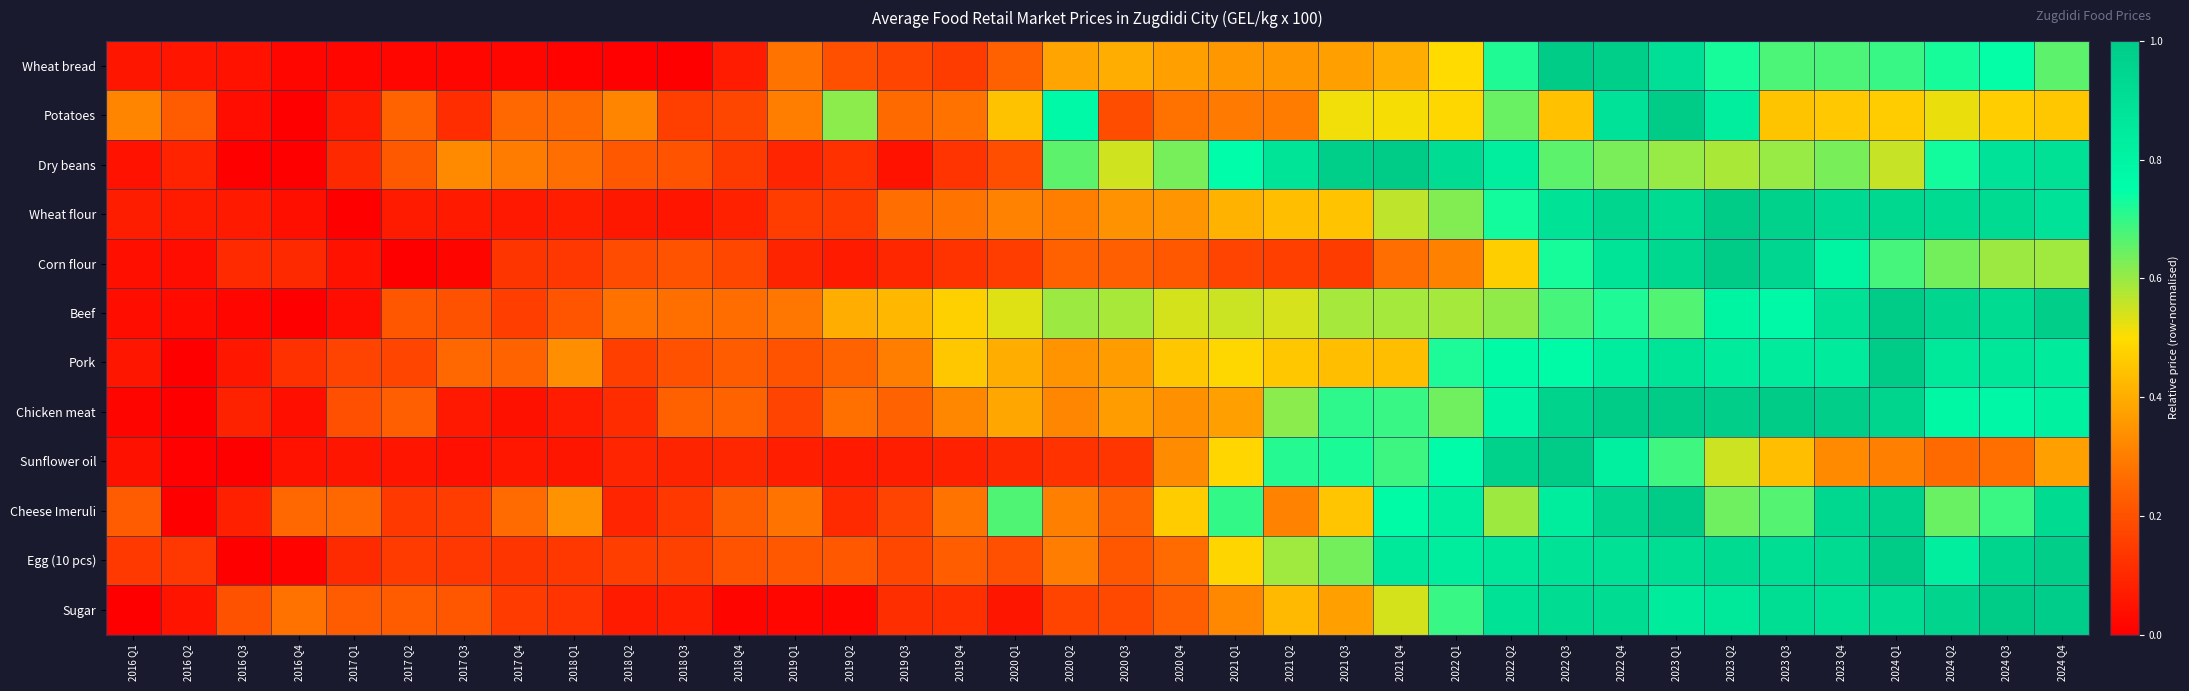

Reading left to right, transcribe all the data shown in this chart.

Wheat bread: 2016 Q1=0.1	2016 Q2=0.1	2016 Q3=0.0	2016 Q4=0.0	2017 Q1=0.0	2017 Q2=0.0	2017 Q3=0.0	2017 Q4=0.0	2018 Q1=0.0	2018 Q2=0.0	2018 Q3=0.0	2018 Q4=0.1	2019 Q1=0.3	2019 Q2=0.2	2019 Q3=0.2	2019 Q4=0.1	2020 Q1=0.2	2020 Q2=0.4	2020 Q3=0.4	2020 Q4=0.4	2021 Q1=0.4	2021 Q2=0.4	2021 Q3=0.4	2021 Q4=0.4	2022 Q1=0.5	2022 Q2=0.7	2022 Q3=1.0	2022 Q4=1.0	2023 Q1=0.9	2023 Q2=0.7	2023 Q3=0.7	2023 Q4=0.7	2024 Q1=0.7	2024 Q2=0.7	2024 Q3=0.7	2024 Q4=0.7
Potatoes: 2016 Q1=0.3	2016 Q2=0.2	2016 Q3=0.0	2016 Q4=0.0	2017 Q1=0.1	2017 Q2=0.2	2017 Q3=0.1	2017 Q4=0.3	2018 Q1=0.3	2018 Q2=0.3	2018 Q3=0.2	2018 Q4=0.2	2019 Q1=0.3	2019 Q2=0.6	2019 Q3=0.3	2019 Q4=0.3	2020 Q1=0.4	2020 Q2=0.8	2020 Q3=0.2	2020 Q4=0.3	2021 Q1=0.3	2021 Q2=0.3	2021 Q3=0.5	2021 Q4=0.5	2022 Q1=0.5	2022 Q2=0.6	2022 Q3=0.4	2022 Q4=0.9	2023 Q1=1.0	2023 Q2=0.8	2023 Q3=0.4	2023 Q4=0.5	2024 Q1=0.5	2024 Q2=0.5	2024 Q3=0.5	2024 Q4=0.5
Dry beans: 2016 Q1=0.0	2016 Q2=0.1	2016 Q3=0.0	2016 Q4=0.0	2017 Q1=0.1	2017 Q2=0.2	2017 Q3=0.3	2017 Q4=0.3	2018 Q1=0.3	2018 Q2=0.2	2018 Q3=0.2	2018 Q4=0.1	2019 Q1=0.1	2019 Q2=0.1	2019 Q3=0.0	2019 Q4=0.1	2020 Q1=0.2	2020 Q2=0.7	2020 Q3=0.5	2020 Q4=0.6	2021 Q1=0.8	2021 Q2=0.9	2021 Q3=1.0	2021 Q4=1.0	2022 Q1=0.9	2022 Q2=0.8	2022 Q3=0.7	2022 Q4=0.6	2023 Q1=0.6	2023 Q2=0.6	2023 Q3=0.6	2023 Q4=0.6	2024 Q1=0.6	2024 Q2=0.7	2024 Q3=0.9	2024 Q4=0.9
Wheat flour: 2016 Q1=0.1	2016 Q2=0.1	2016 Q3=0.1	2016 Q4=0.0	2017 Q1=0.0	2017 Q2=0.1	2017 Q3=0.1	2017 Q4=0.1	2018 Q1=0.1	2018 Q2=0.1	2018 Q3=0.1	2018 Q4=0.1	2019 Q1=0.2	2019 Q2=0.1	2019 Q3=0.3	2019 Q4=0.3	2020 Q1=0.3	2020 Q2=0.3	2020 Q3=0.3	2020 Q4=0.3	2021 Q1=0.4	2021 Q2=0.4	2021 Q3=0.4	2021 Q4=0.6	2022 Q1=0.6	2022 Q2=0.7	2022 Q3=0.9	2022 Q4=0.9	2023 Q1=0.9	2023 Q2=1.0	2023 Q3=1.0	2023 Q4=0.9	2024 Q1=0.9	2024 Q2=0.9	2024 Q3=0.9	2024 Q4=0.9
Corn flour: 2016 Q1=0.0	2016 Q2=0.0	2016 Q3=0.1	2016 Q4=0.1	2017 Q1=0.0	2017 Q2=0.0	2017 Q3=0.0	2017 Q4=0.1	2018 Q1=0.1	2018 Q2=0.2	2018 Q3=0.2	2018 Q4=0.2	2019 Q1=0.1	2019 Q2=0.1	2019 Q3=0.1	2019 Q4=0.1	2020 Q1=0.2	2020 Q2=0.2	2020 Q3=0.2	2020 Q4=0.2	2021 Q1=0.2	2021 Q2=0.2	2021 Q3=0.2	2021 Q4=0.3	2022 Q1=0.3	2022 Q2=0.5	2022 Q3=0.7	2022 Q4=0.9	2023 Q1=0.9	2023 Q2=1.0	2023 Q3=0.9	2023 Q4=0.8	2024 Q1=0.7	2024 Q2=0.6	2024 Q3=0.6	2024 Q4=0.6
Beef: 2016 Q1=0.0	2016 Q2=0.0	2016 Q3=0.0	2016 Q4=0.0	2017 Q1=0.0	2017 Q2=0.2	2017 Q3=0.2	2017 Q4=0.2	2018 Q1=0.2	2018 Q2=0.3	2018 Q3=0.3	2018 Q4=0.3	2019 Q1=0.3	2019 Q2=0.4	2019 Q3=0.4	2019 Q4=0.5	2020 Q1=0.5	2020 Q2=0.6	2020 Q3=0.6	2020 Q4=0.5	2021 Q1=0.6	2021 Q2=0.5	2021 Q3=0.6	2021 Q4=0.6	2022 Q1=0.6	2022 Q2=0.6	2022 Q3=0.7	2022 Q4=0.7	2023 Q1=0.7	2023 Q2=0.8	2023 Q3=0.8	2023 Q4=0.9	2024 Q1=1.0	2024 Q2=0.9	2024 Q3=0.9	2024 Q4=1.0
Pork: 2016 Q1=0.1	2016 Q2=0.0	2016 Q3=0.1	2016 Q4=0.1	2017 Q1=0.2	2017 Q2=0.2	2017 Q3=0.3	2017 Q4=0.2	2018 Q1=0.3	2018 Q2=0.2	2018 Q3=0.2	2018 Q4=0.2	2019 Q1=0.2	2019 Q2=0.2	2019 Q3=0.3	2019 Q4=0.5	2020 Q1=0.4	2020 Q2=0.3	2020 Q3=0.4	2020 Q4=0.5	2021 Q1=0.5	2021 Q2=0.5	2021 Q3=0.4	2021 Q4=0.4	2022 Q1=0.7	2022 Q2=0.8	2022 Q3=0.8	2022 Q4=0.8	2023 Q1=0.9	2023 Q2=0.8	2023 Q3=0.8	2023 Q4=0.8	2024 Q1=1.0	2024 Q2=0.9	2024 Q3=0.9	2024 Q4=0.8
Chicken meat: 2016 Q1=0.0	2016 Q2=0.0	2016 Q3=0.1	2016 Q4=0.0	2017 Q1=0.2	2017 Q2=0.2	2017 Q3=0.1	2017 Q4=0.0	2018 Q1=0.1	2018 Q2=0.1	2018 Q3=0.2	2018 Q4=0.2	2019 Q1=0.2	2019 Q2=0.3	2019 Q3=0.2	2019 Q4=0.3	2020 Q1=0.4	2020 Q2=0.3	2020 Q3=0.4	2020 Q4=0.3	2021 Q1=0.4	2021 Q2=0.6	2021 Q3=0.7	2021 Q4=0.7	2022 Q1=0.6	2022 Q2=0.8	2022 Q3=1.0	2022 Q4=1.0	2023 Q1=1.0	2023 Q2=1.0	2023 Q3=1.0	2023 Q4=1.0	2024 Q1=1.0	2024 Q2=0.8	2024 Q3=0.8	2024 Q4=0.8
Sunflower oil: 2016 Q1=0.0	2016 Q2=0.0	2016 Q3=0.0	2016 Q4=0.0	2017 Q1=0.1	2017 Q2=0.1	2017 Q3=0.0	2017 Q4=0.1	2018 Q1=0.1	2018 Q2=0.1	2018 Q3=0.1	2018 Q4=0.1	2019 Q1=0.1	2019 Q2=0.1	2019 Q3=0.1	2019 Q4=0.1	2020 Q1=0.1	2020 Q2=0.1	2020 Q3=0.1	2020 Q4=0.3	2021 Q1=0.5	2021 Q2=0.7	2021 Q3=0.7	2021 Q4=0.7	2022 Q1=0.8	2022 Q2=1.0	2022 Q3=1.0	2022 Q4=0.8	2023 Q1=0.7	2023 Q2=0.6	2023 Q3=0.4	2023 Q4=0.3	2024 Q1=0.3	2024 Q2=0.3	2024 Q3=0.3	2024 Q4=0.4
Cheese Imeruli: 2016 Q1=0.2	2016 Q2=0.0	2016 Q3=0.1	2016 Q4=0.3	2017 Q1=0.3	2017 Q2=0.1	2017 Q3=0.2	2017 Q4=0.3	2018 Q1=0.3	2018 Q2=0.1	2018 Q3=0.1	2018 Q4=0.2	2019 Q1=0.3	2019 Q2=0.1	2019 Q3=0.2	2019 Q4=0.3	2020 Q1=0.7	2020 Q2=0.3	2020 Q3=0.2	2020 Q4=0.5	2021 Q1=0.7	2021 Q2=0.3	2021 Q3=0.5	2021 Q4=0.8	2022 Q1=0.8	2022 Q2=0.6	2022 Q3=0.8	2022 Q4=1.0	2023 Q1=1.0	2023 Q2=0.6	2023 Q3=0.7	2023 Q4=0.9	2024 Q1=1.0	2024 Q2=0.6	2024 Q3=0.7	2024 Q4=0.9
Egg (10 pcs): 2016 Q1=0.1	2016 Q2=0.1	2016 Q3=0.0	2016 Q4=0.0	2017 Q1=0.1	2017 Q2=0.1	2017 Q3=0.1	2017 Q4=0.1	2018 Q1=0.1	2018 Q2=0.2	2018 Q3=0.2	2018 Q4=0.2	2019 Q1=0.2	2019 Q2=0.2	2019 Q3=0.2	2019 Q4=0.2	2020 Q1=0.2	2020 Q2=0.3	2020 Q3=0.2	2020 Q4=0.3	2021 Q1=0.5	2021 Q2=0.6	2021 Q3=0.6	2021 Q4=0.9	2022 Q1=0.8	2022 Q2=0.9	2022 Q3=0.9	2022 Q4=0.9	2023 Q1=0.9	2023 Q2=0.9	2023 Q3=0.9	2023 Q4=0.9	2024 Q1=1.0	2024 Q2=0.8	2024 Q3=1.0	2024 Q4=1.0
Sugar: 2016 Q1=0.0	2016 Q2=0.1	2016 Q3=0.2	2016 Q4=0.3	2017 Q1=0.2	2017 Q2=0.2	2017 Q3=0.2	2017 Q4=0.1	2018 Q1=0.1	2018 Q2=0.1	2018 Q3=0.1	2018 Q4=0.0	2019 Q1=0.0	2019 Q2=0.0	2019 Q3=0.1	2019 Q4=0.1	2020 Q1=0.1	2020 Q2=0.2	2020 Q3=0.2	2020 Q4=0.2	2021 Q1=0.3	2021 Q2=0.4	2021 Q3=0.4	2021 Q4=0.5	2022 Q1=0.7	2022 Q2=0.9	2022 Q3=0.9	2022 Q4=0.9	2023 Q1=0.8	2023 Q2=0.9	2023 Q3=0.9	2023 Q4=0.9	2024 Q1=0.9	2024 Q2=1.0	2024 Q3=1.0	2024 Q4=1.0